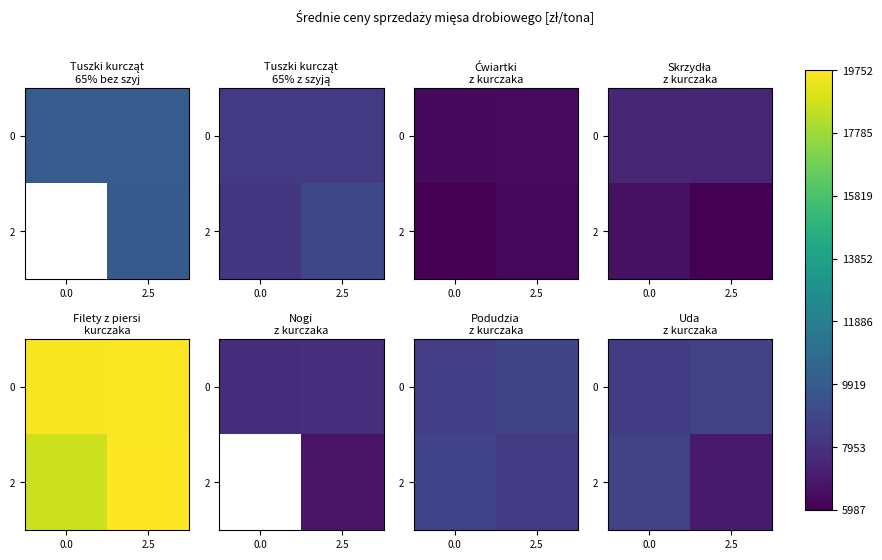

Which series has the largest range (max minus min)?

2